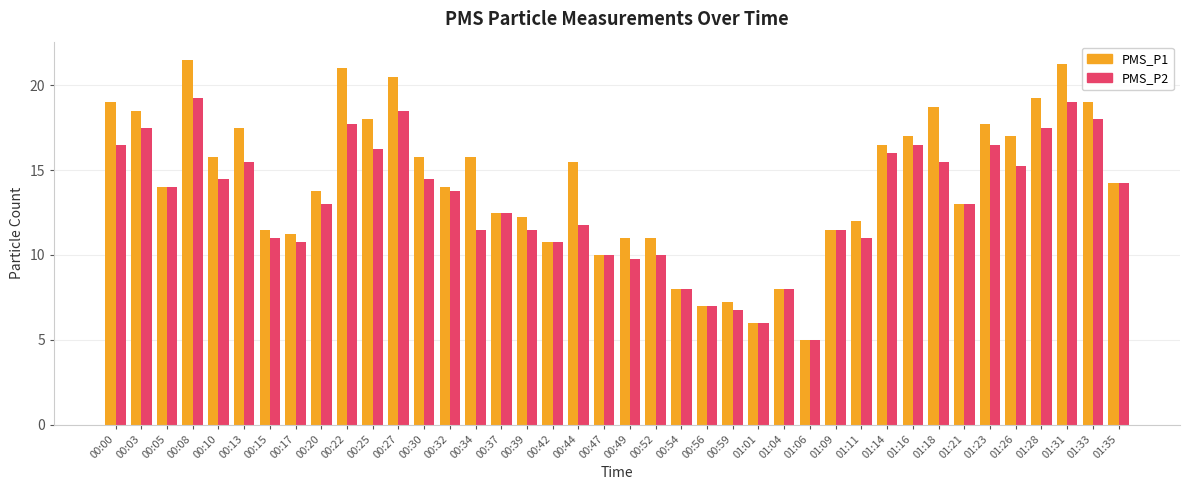

At which category does the chart reach its peak across all series?

00:08